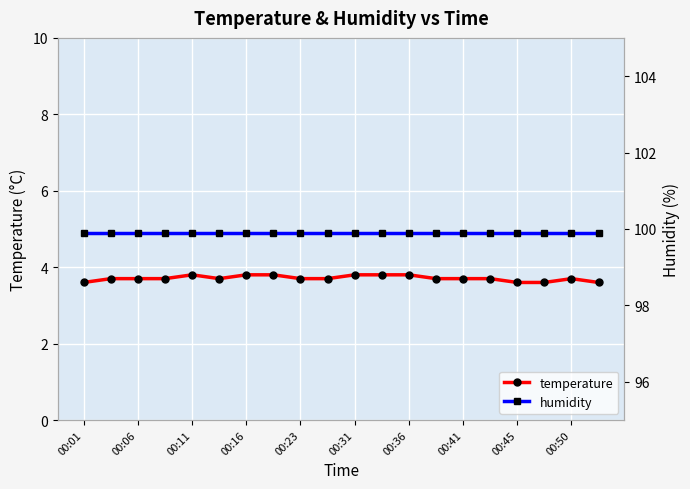

Is this an area chart (filled region under the line)?

No